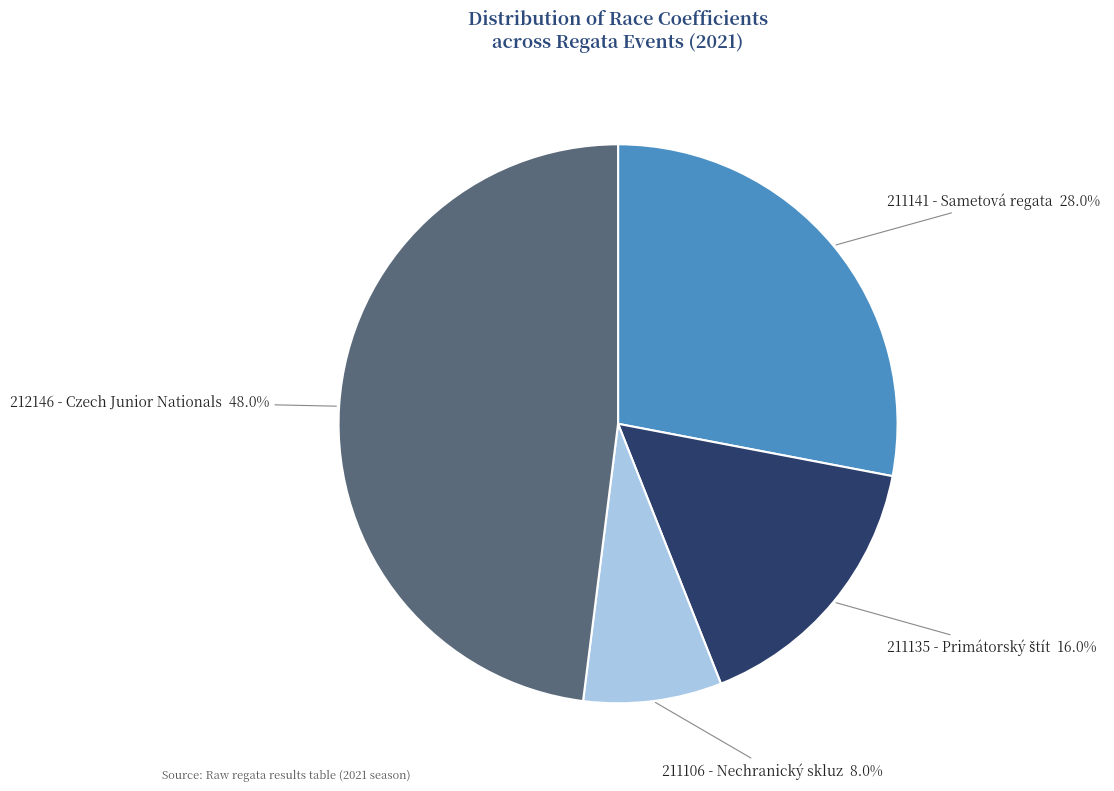

Which category has the smallest portion of the pie?

211106 - Nechranický skluz